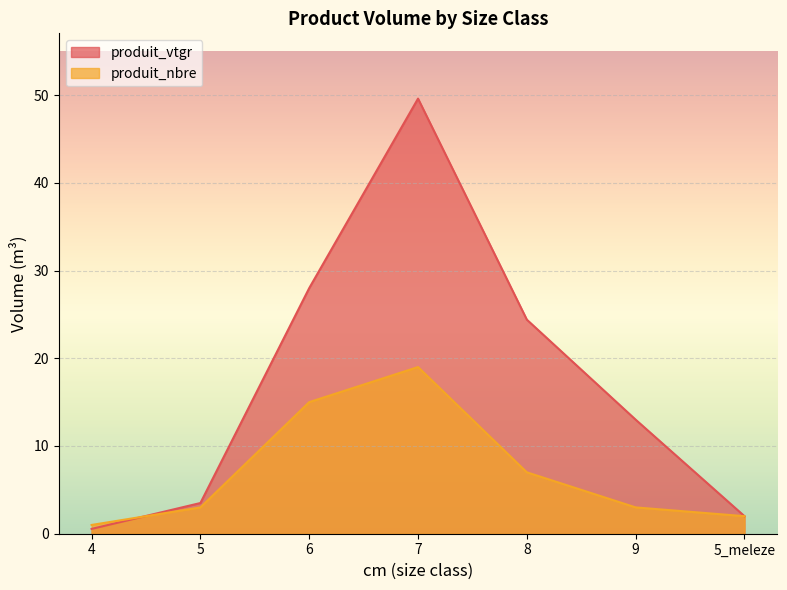

After their last crossing, which series has the higher values: produit_nbre or produit_vtgr?

produit_vtgr